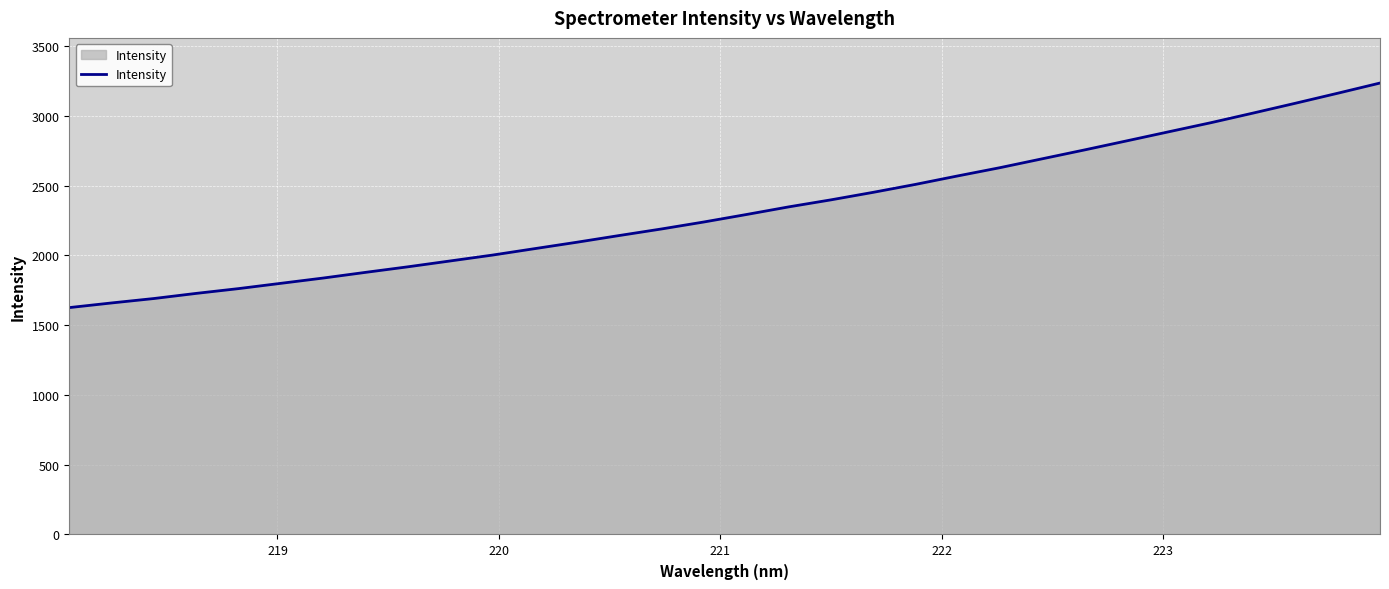

What is the minimum value shown in the chart?

1625.5